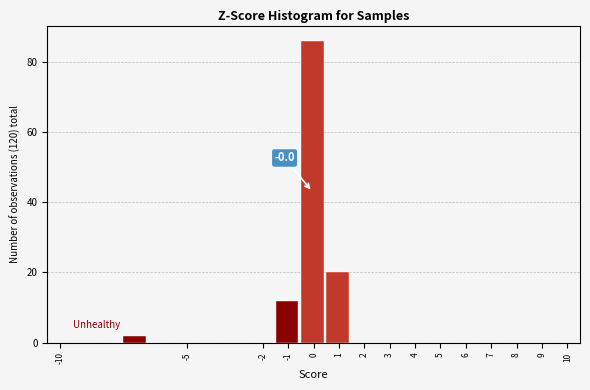

Which range on the x-axis has the tallest bar?

-0.5 to 0.5